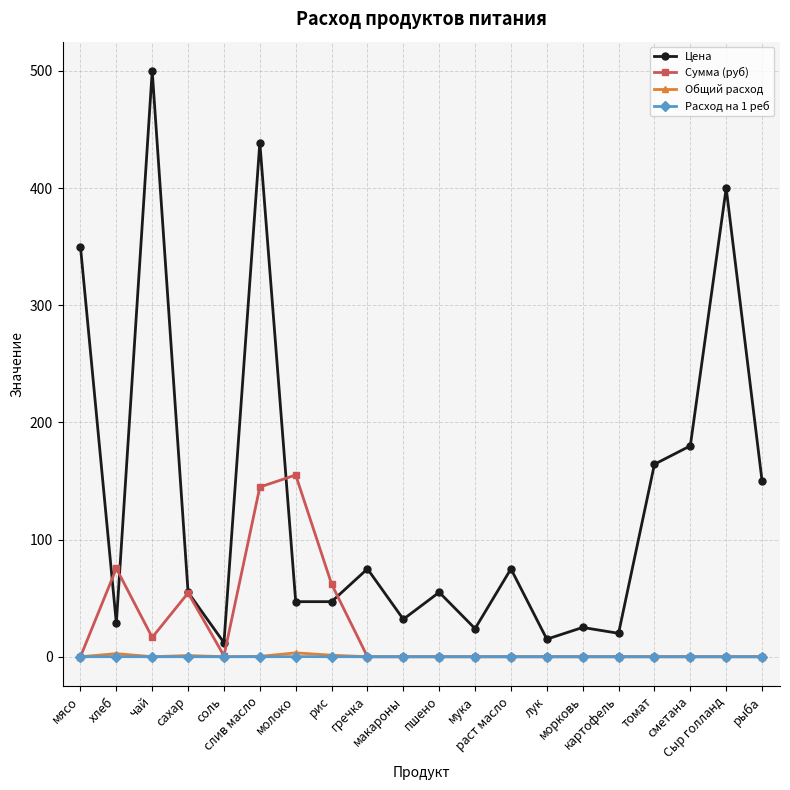

What are all the series names shown in the legend?

Цена, Сумма (руб), Общий расход, Расход на 1 реб